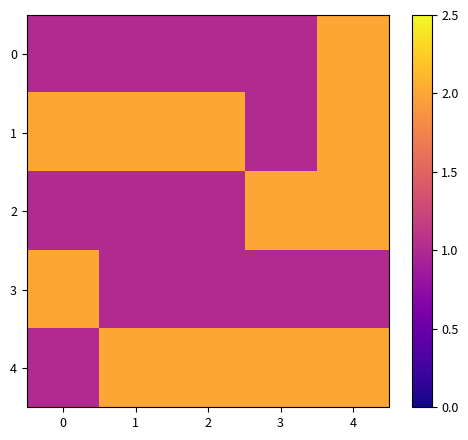

Which series has the largest total across all categories?

1